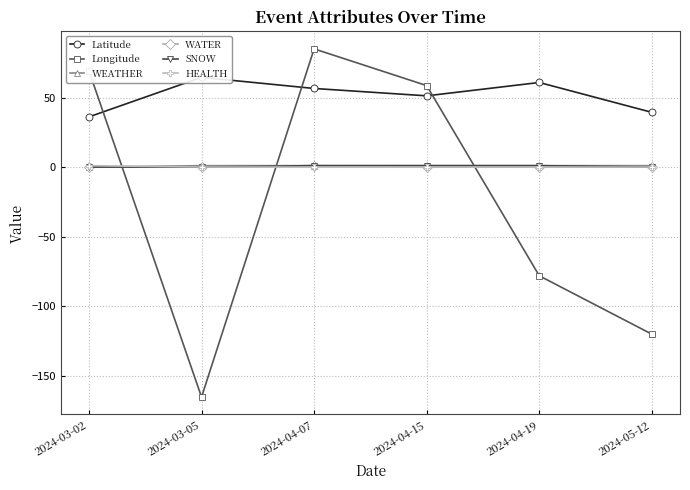

What is the maximum value shown in the chart?

85.0